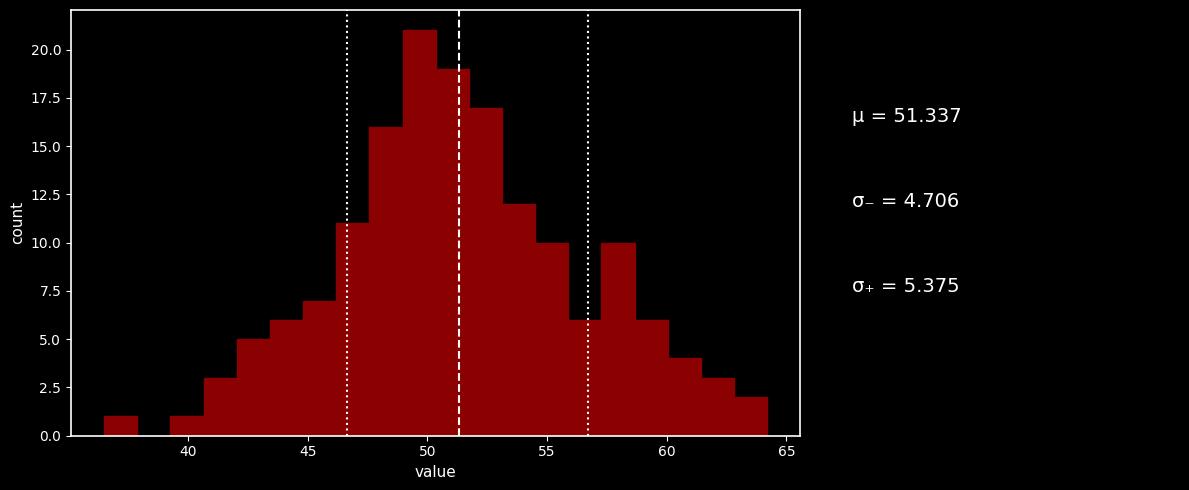

Read against the x-axis, roughly where is the centre of the tallest bar?

49.5